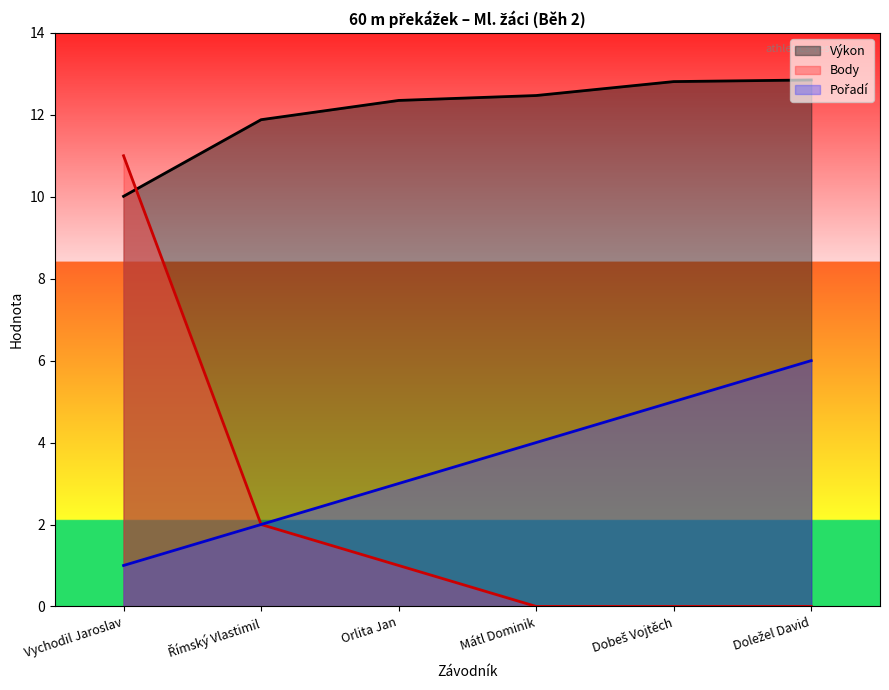

Rank the categories by Pořadí value from lowest to highest.

Vychodil Jaroslav, Římský Vlastimil, Orlita Jan, Mátl Dominik, Dobeš Vojtěch, Doležel David